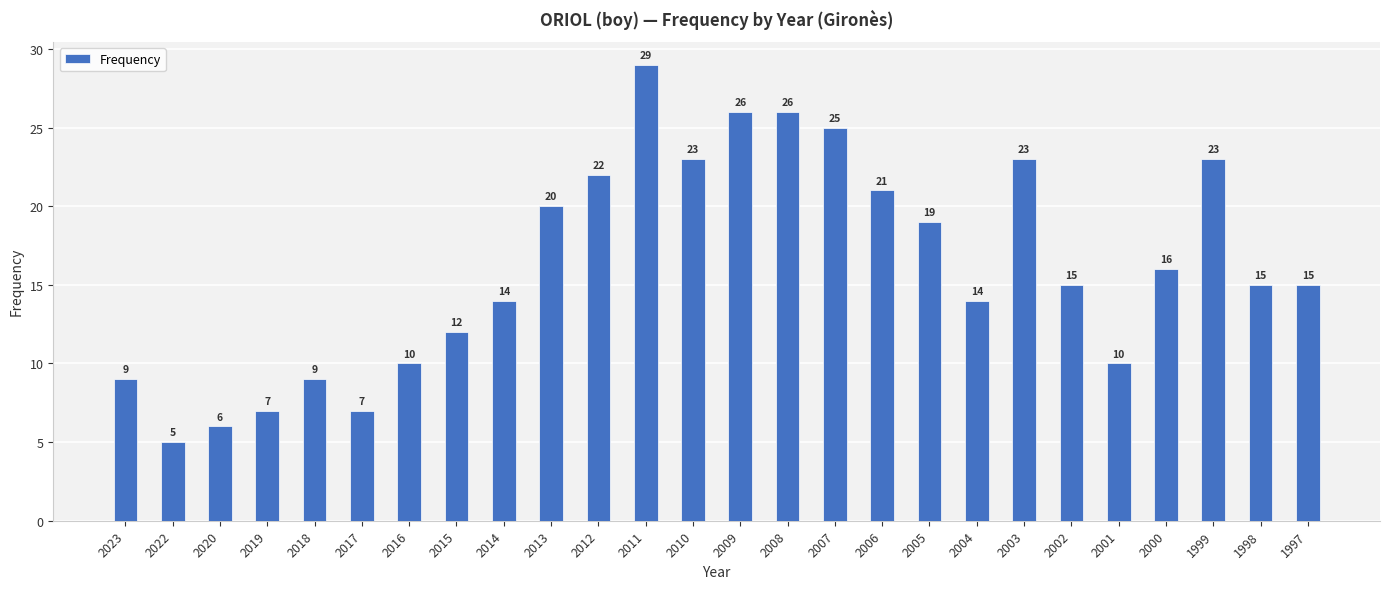

Reading right to left, transcribe all the data shown in this chart.

15	15	23	16	10	15	23	14	19	21	25	26	26	23	29	22	20	14	12	10	7	9	7	6	5	9